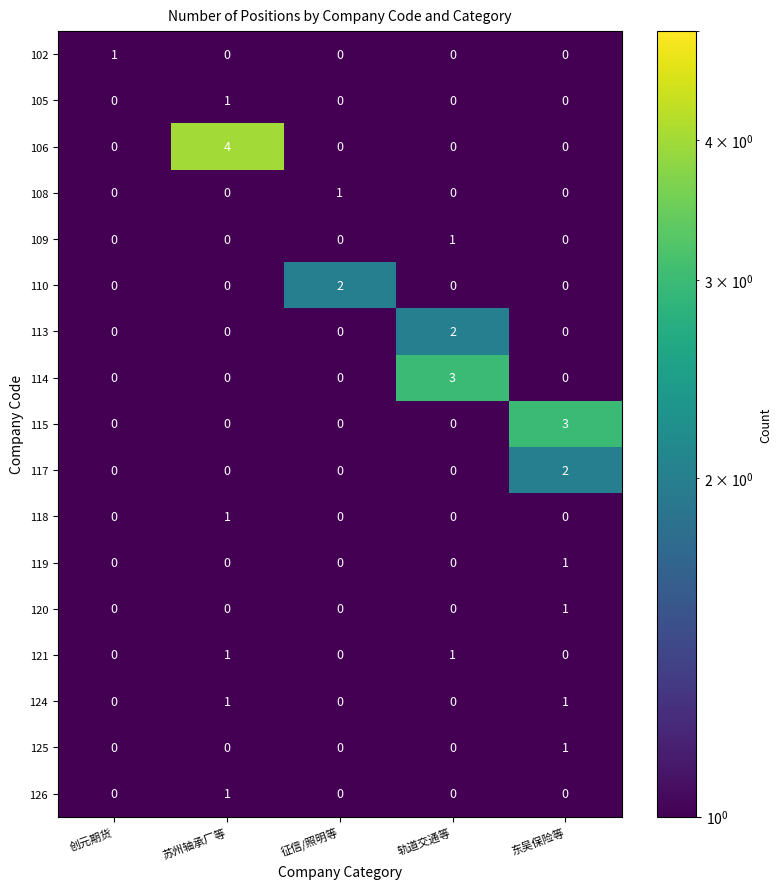

Which series changed the most between 苏州轴承厂等 and 轨道交通等?

106